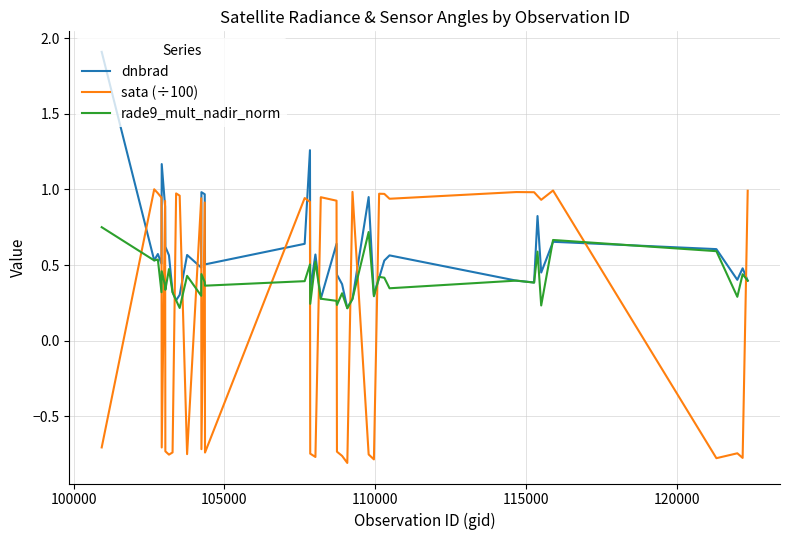

List the series in order of their peak value, highest first.

dnbrad, sata (÷100), rade9_mult_nadir_norm